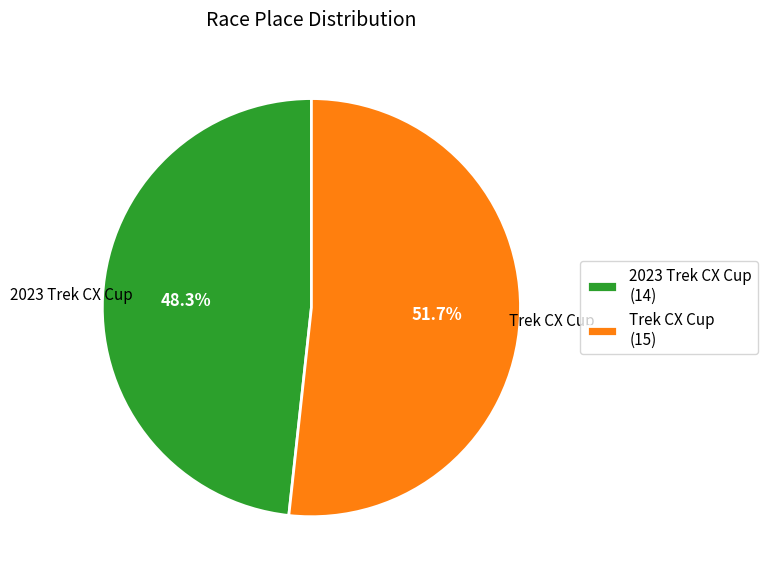

What percentage is the Trek CX Cup slice, to the nearest percent?

52%